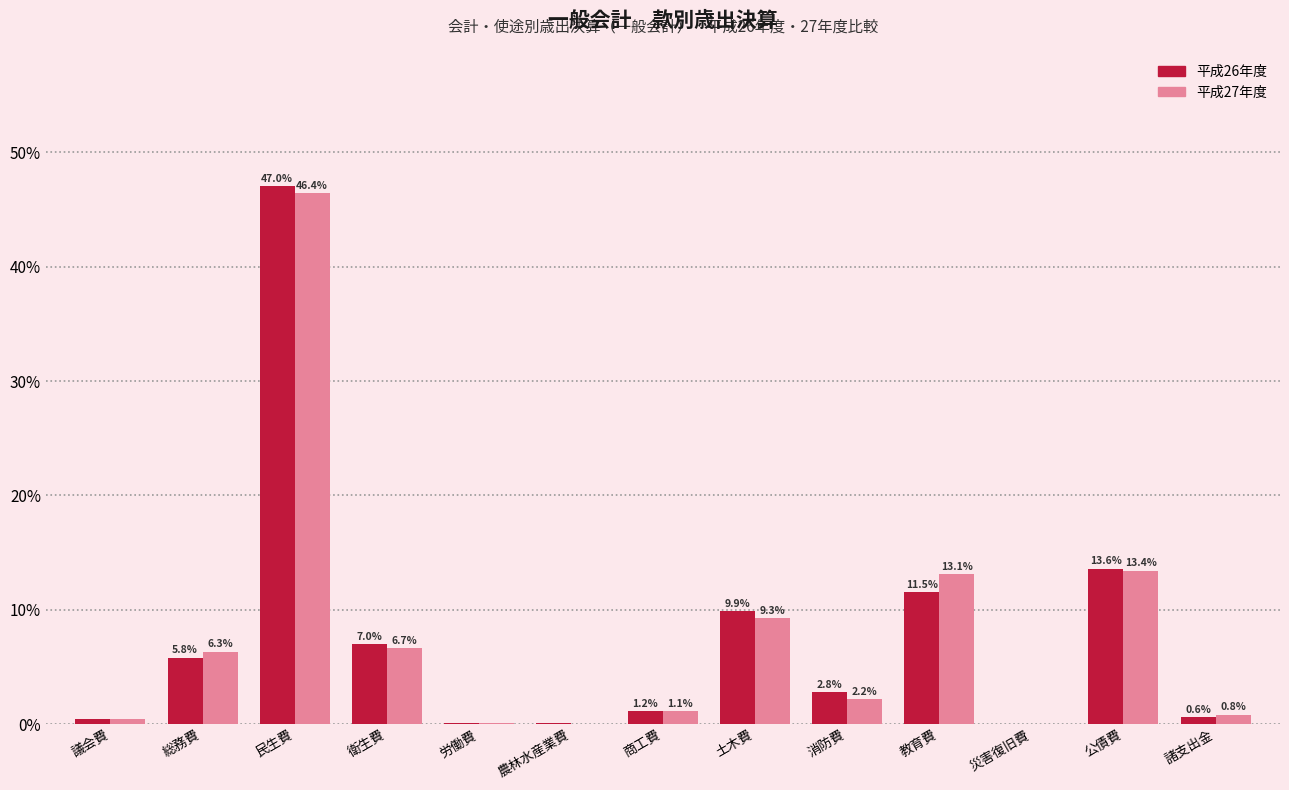

Which category has the highest value in the 平成26年度 series?

民生費